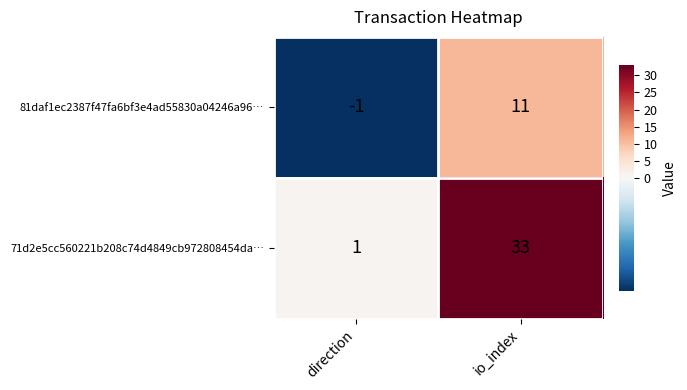

Reading right to left, transcribe all the data shown in this chart.

81daf1ec2387f47fa6bf3e4ad55830a04246a96…: 11	-1
71d2e5cc560221b208c74d4849cb972808454da…: 33	1